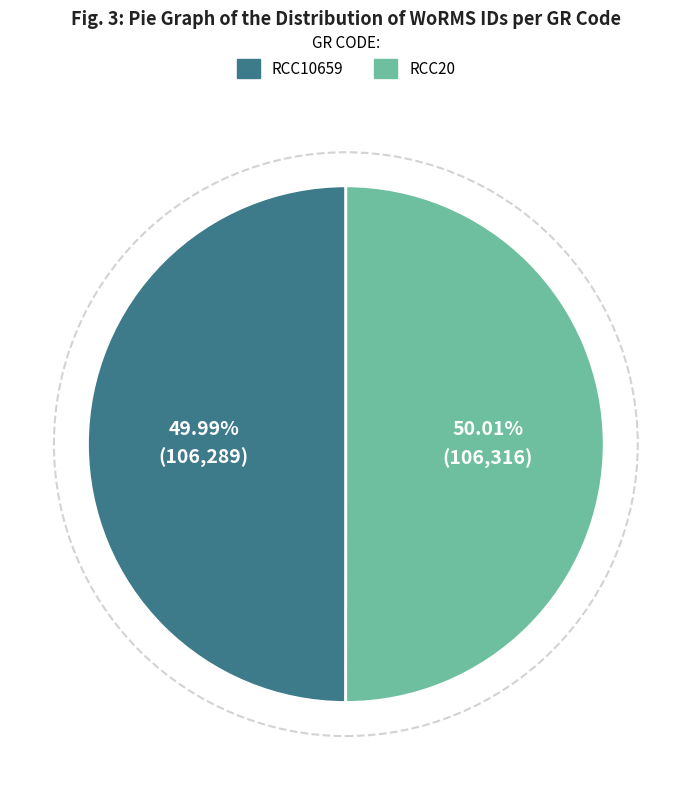

How many segments does this pie chart have?

2